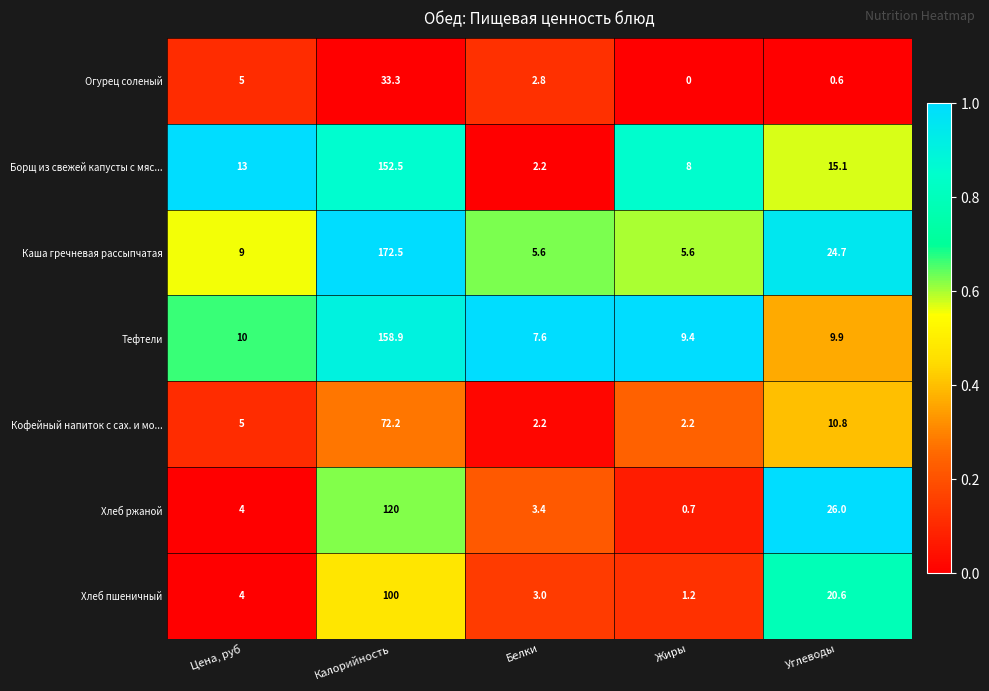

How many values in the Огурец соленый series are below 2?

2